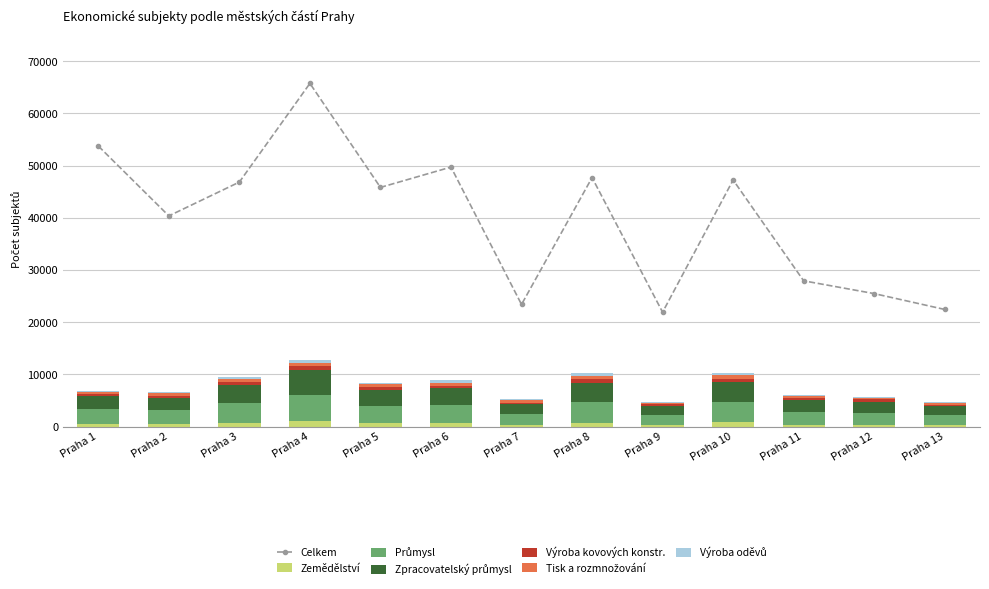

What is the difference between the highest and lowest values at Praha 6?

3084